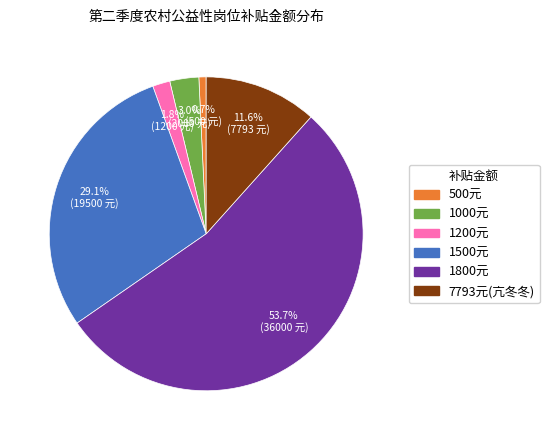

Is there any slice that represents more than half of the pie?

Yes